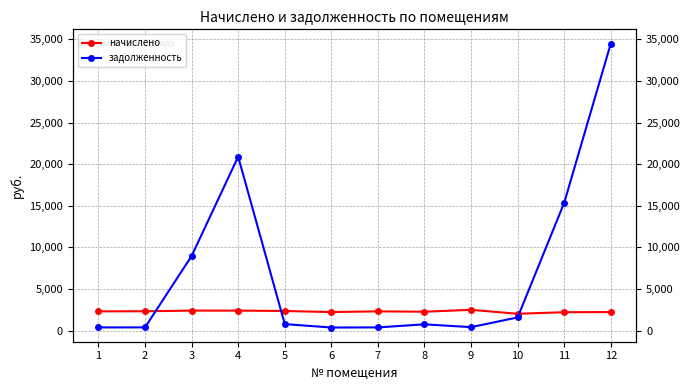

What is the sum of the начислено values at 4 and 6?

4634.2